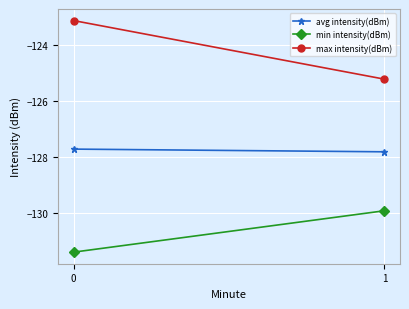

Which series has the largest total across all categories?

max intensity(dBm)